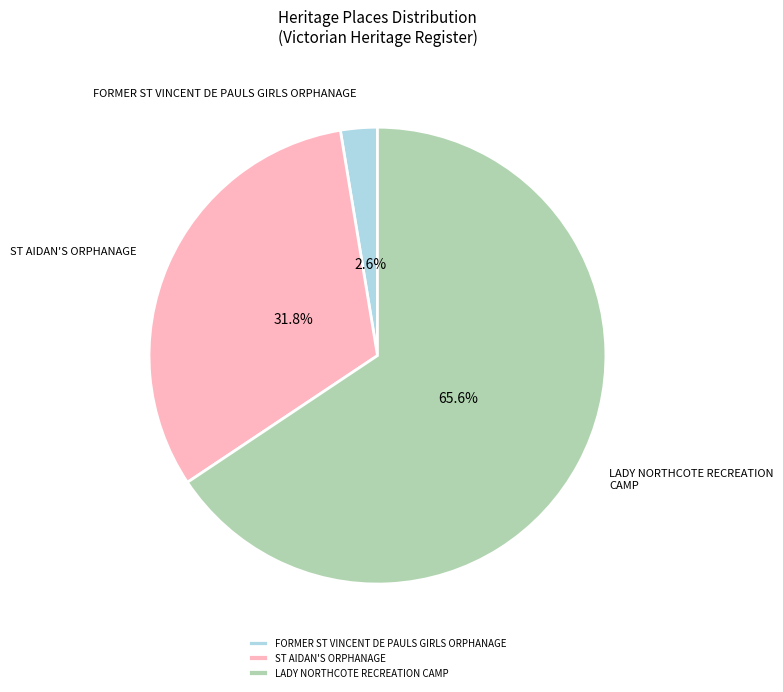

Is it true that ST AIDAN'S ORPHANAGE is 32% of the pie?

True